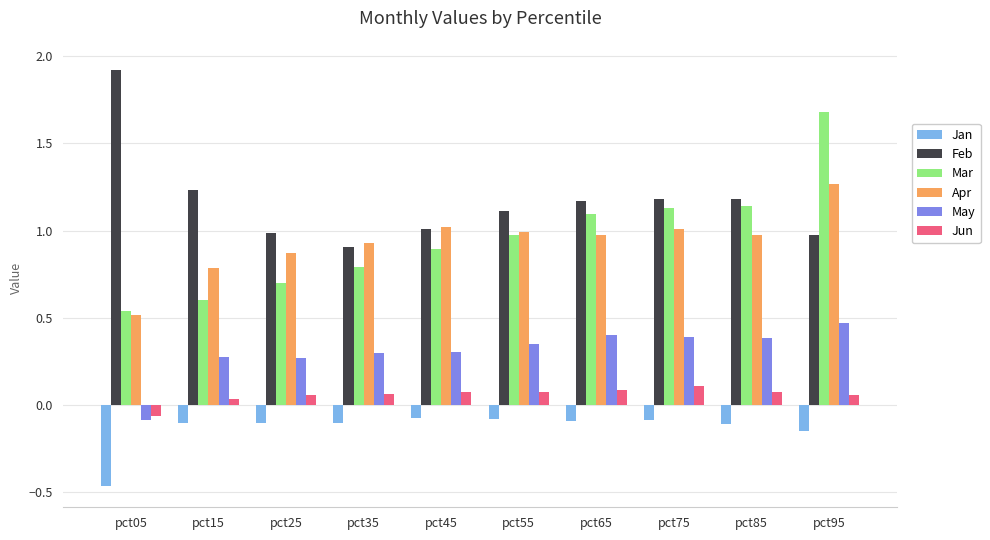

What is the maximum value for Mar?

1.7